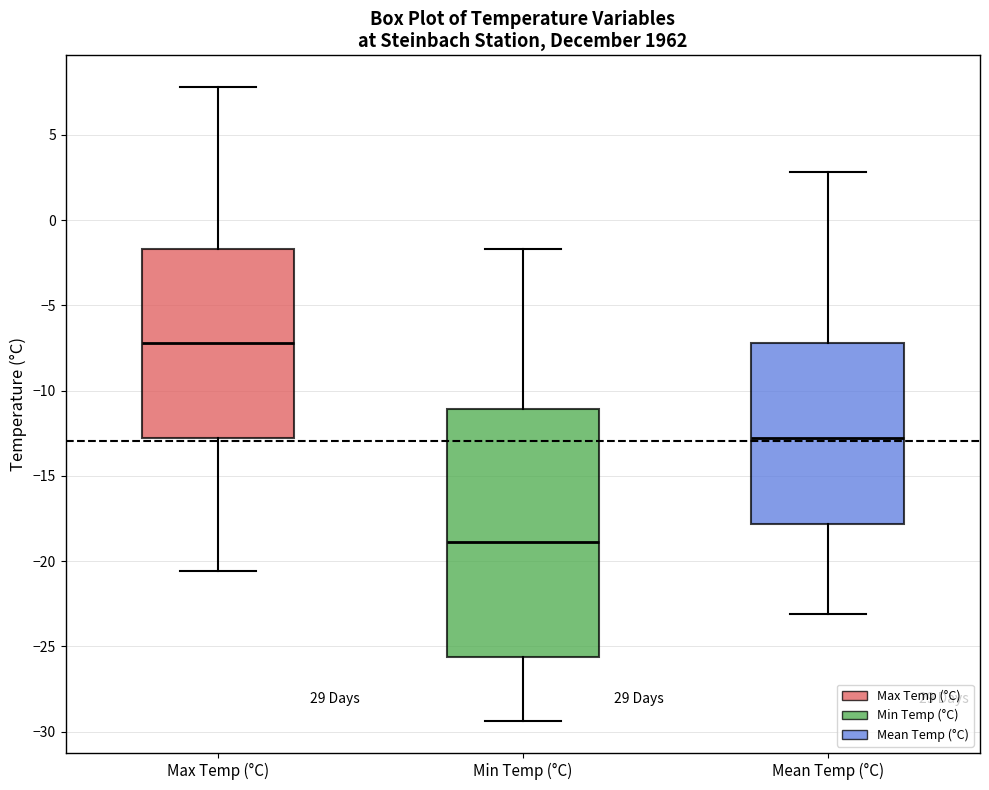

Which box has the lowest median line?

Min Temp (°C)